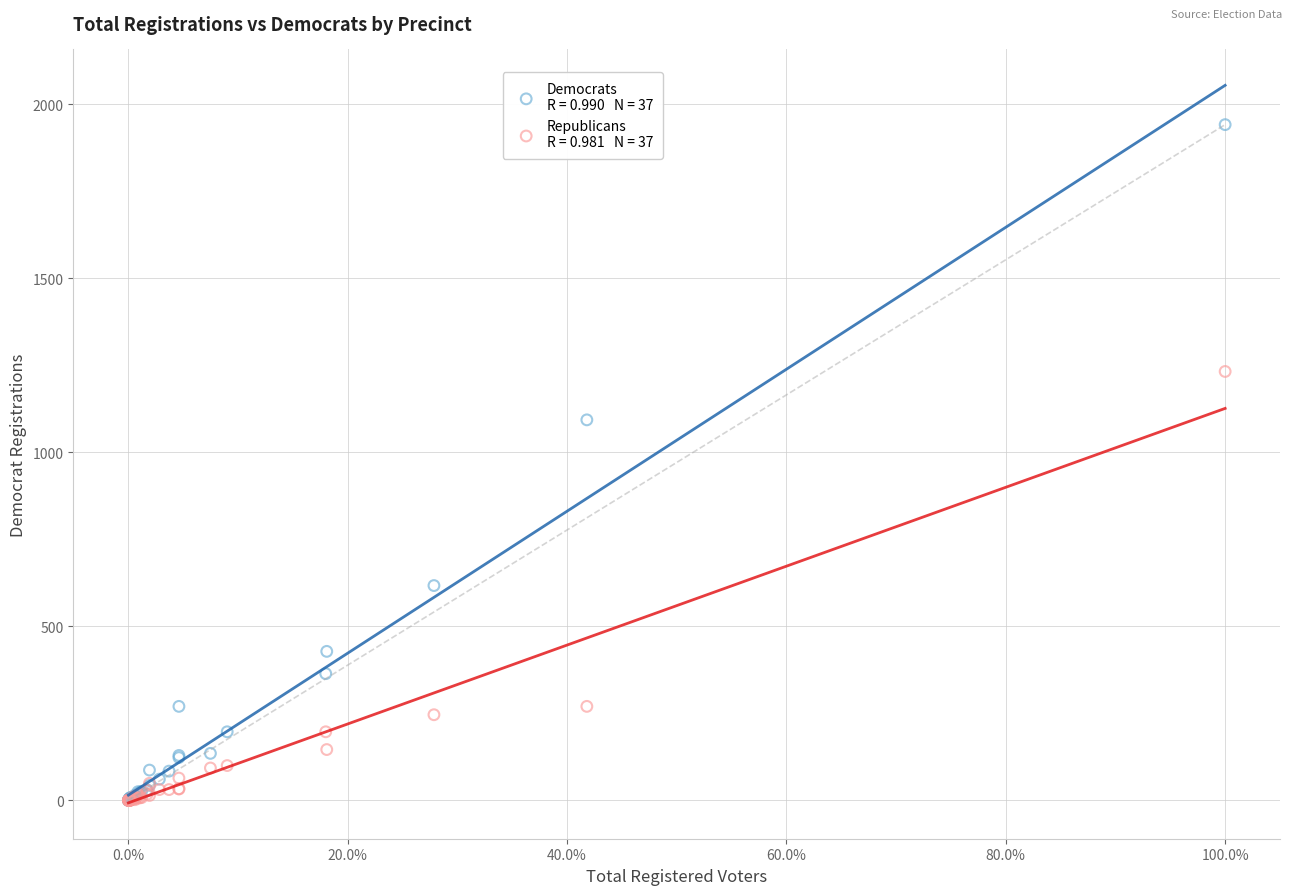

Across all series, what Y value is closest to 970?

1093